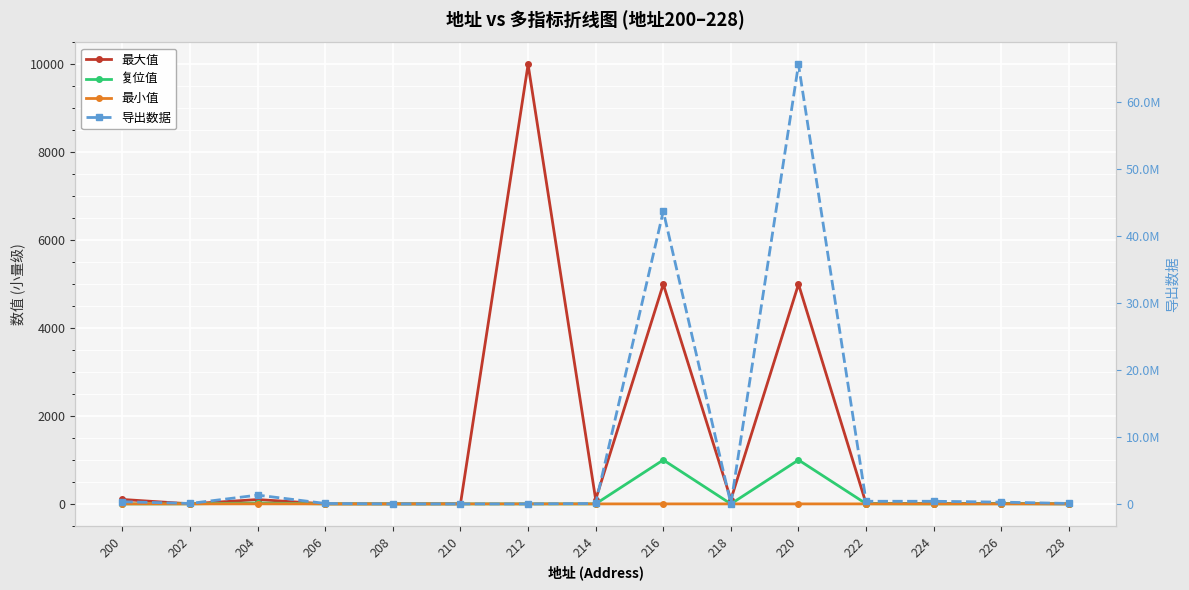

Reading right to left, list all the values displayed in this chart.

最大值: 228=2	226=9	224=9	222=7	220=5000	218=99	216=5000	214=99	212=10000	210=2	208=1	206=1	204=99	202=1	200=101
复位值: 228=1	226=4	224=0	222=4	220=1000	218=0	216=1000	214=1	212=0	210=0	208=0	206=1	204=20	202=1	200=0
最小值: 228=0	226=0	224=0	222=0	220=0	218=0	216=0	214=0	212=0	210=0	208=0	206=0	204=1	202=0	200=0
导出数据: 228=65536	226=262144	224=393216	222=393216	220=65536000	218=0	216=43646976	214=65536	212=0	210=0	208=0	206=65536	204=1310720	202=65536	200=327680